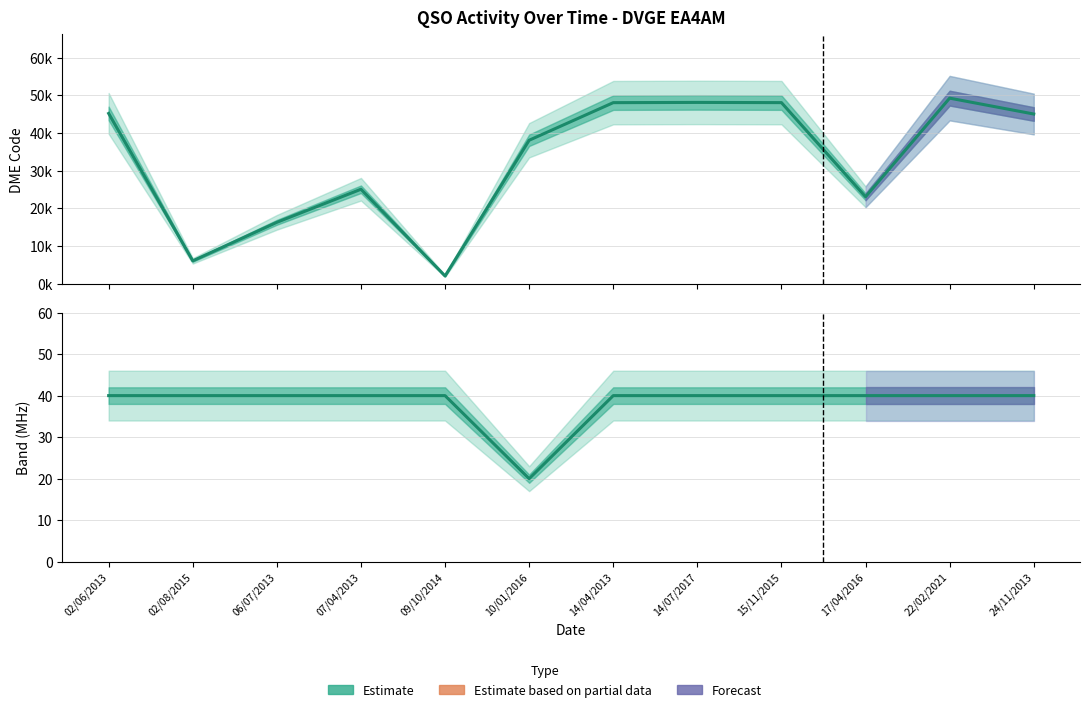

At which category does the chart reach its minimum across all series?

09/10/2014